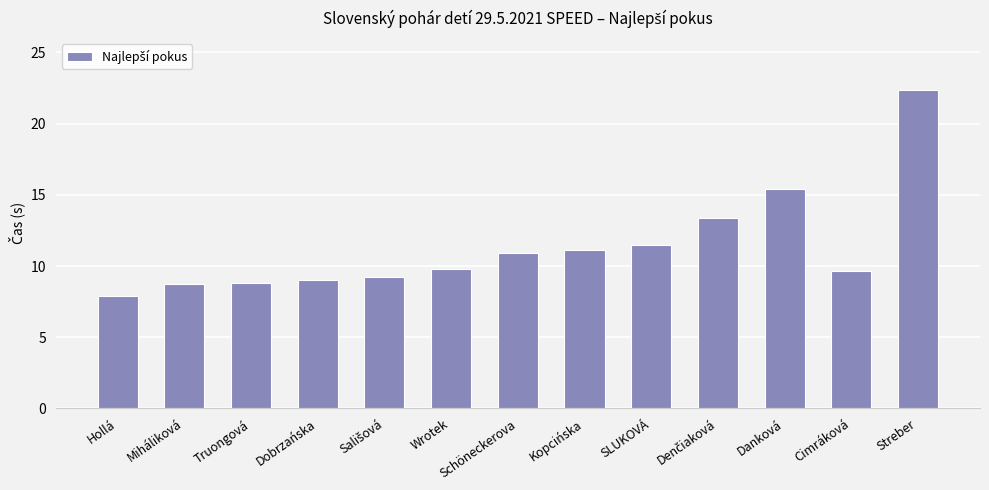

What position from the right is Streber?

1